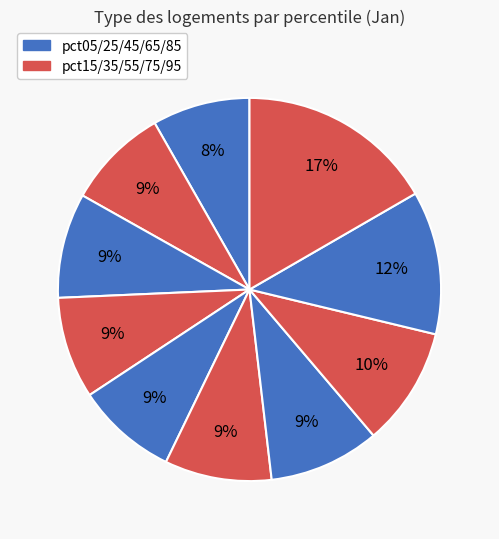

Is there a majority slice in this chart?

No